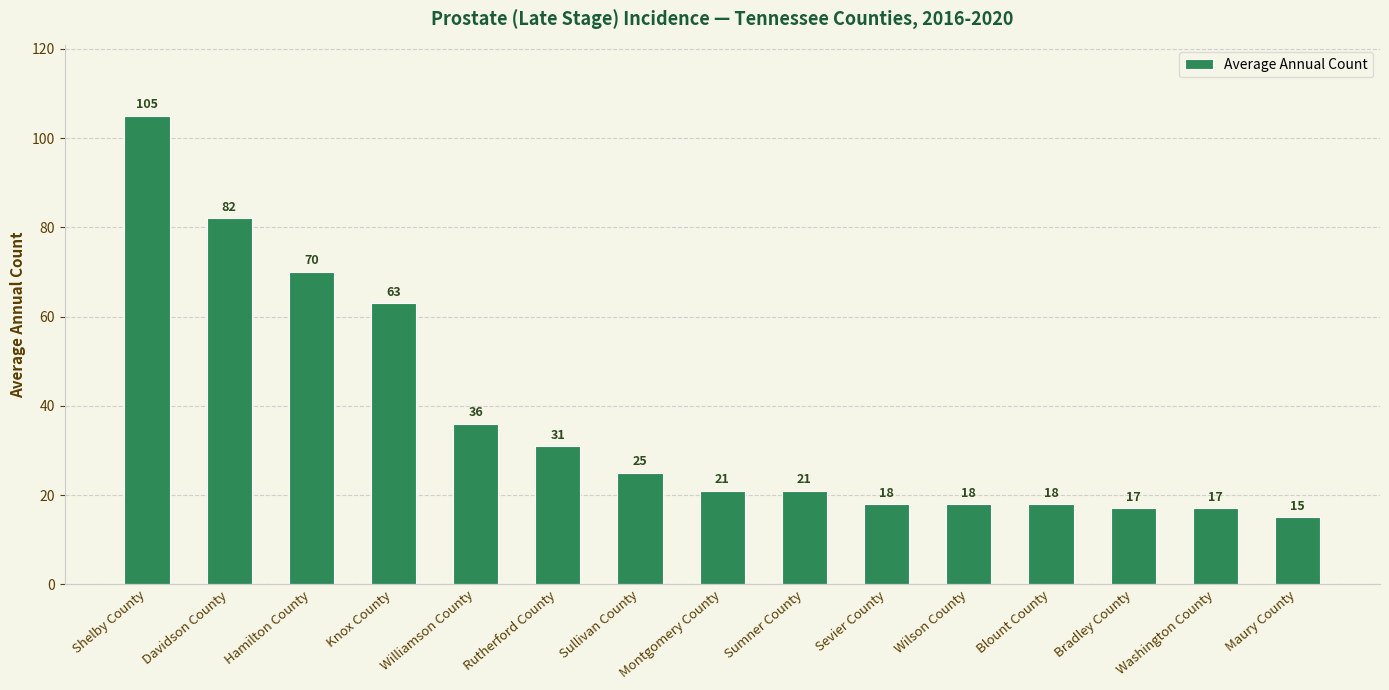

What is the sum of all values?

557